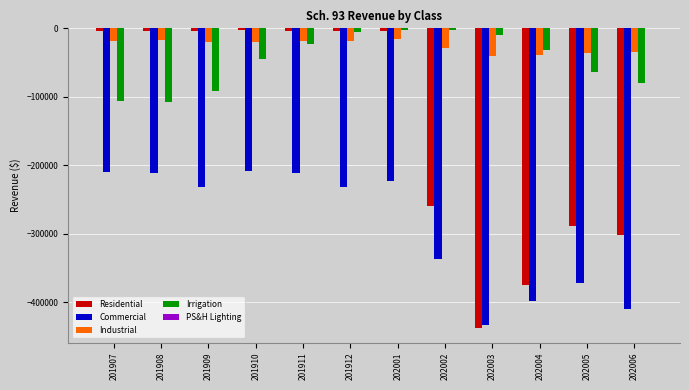

The value of Industrial at 202004 is -38410.5. True or false?

True